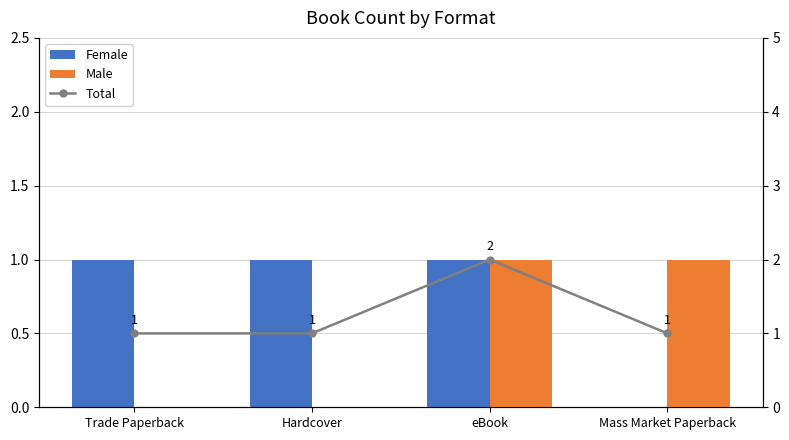

What is the total value across all series at Mass Market Paperback?

2